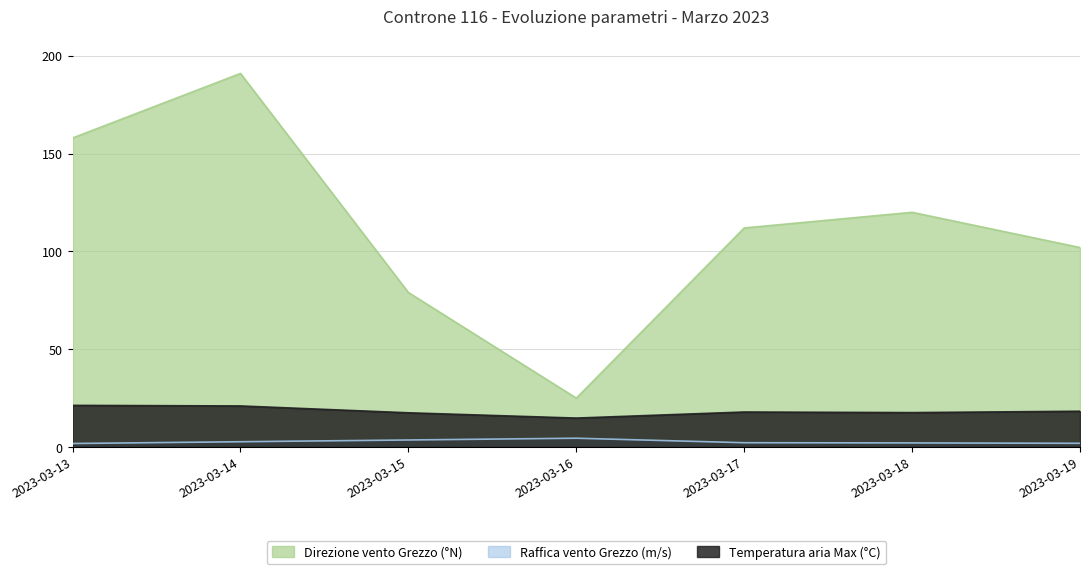

What is the total value across all series at 2023-03-17?

132.1